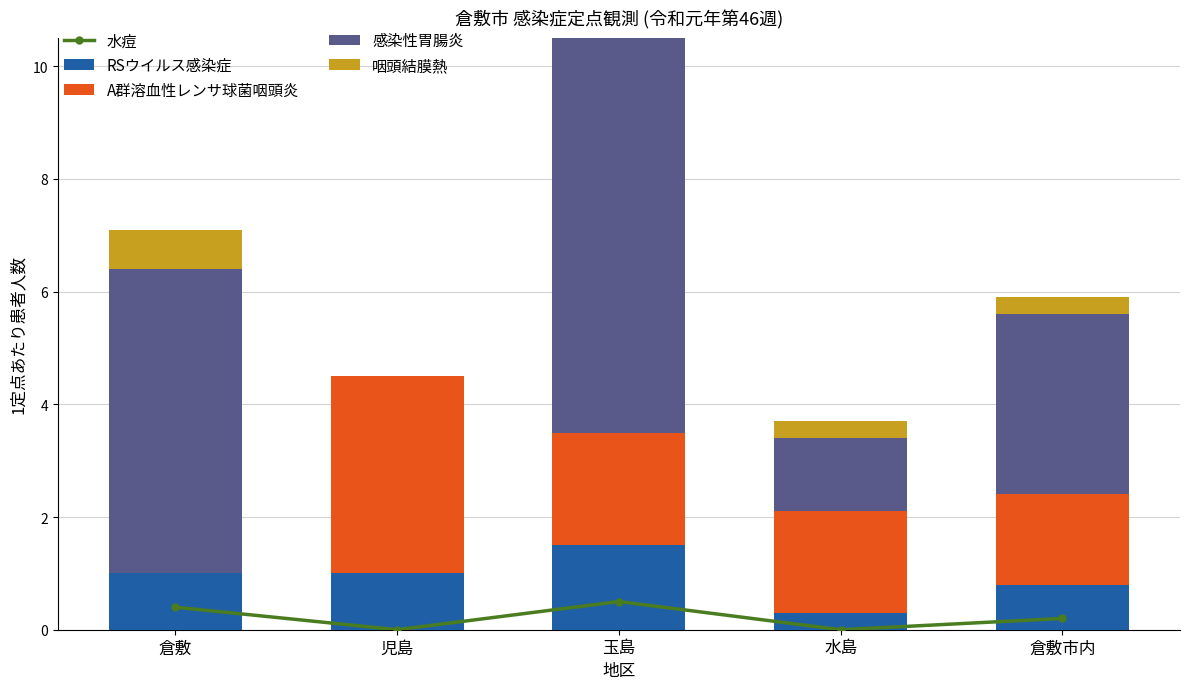

Is it true that RSウイルス感染症 equals 2.6 at 玉島?

False